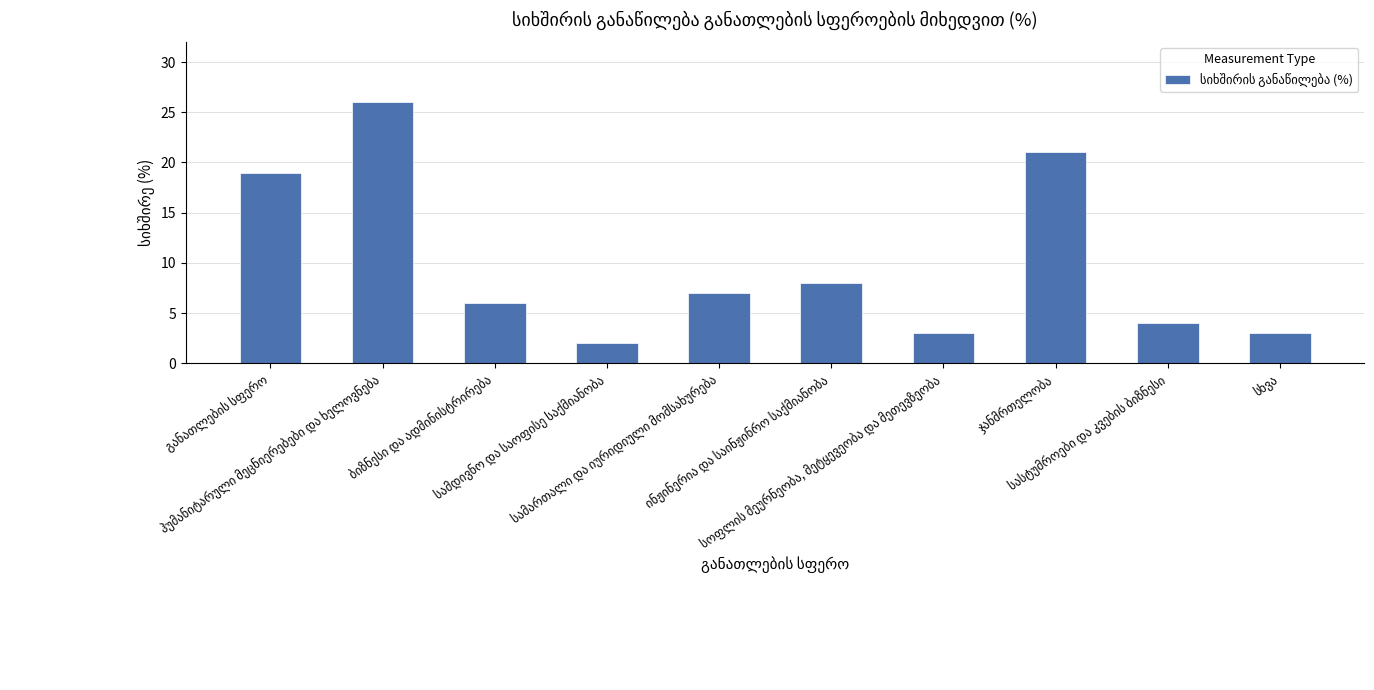

What is the difference between the second highest and second lowest values?

18